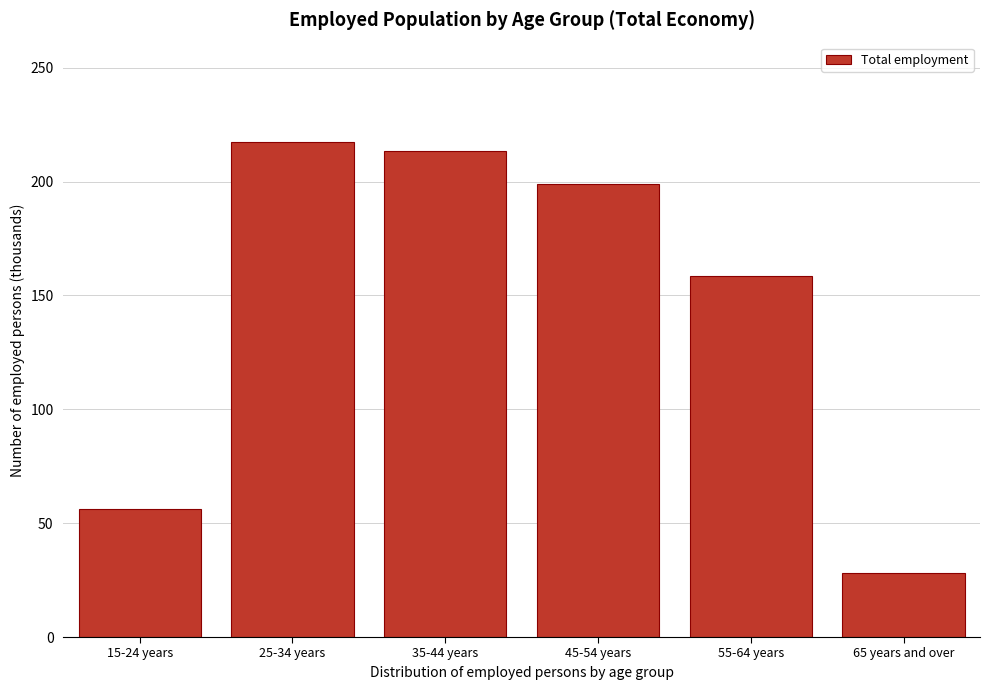

Reading right to left, transcribe all the data shown in this chart.

65 years and over=27.9	55-64 years=158.6	45-54 years=199.0	35-44 years=213.2	25-34 years=217.5	15-24 years=56.2